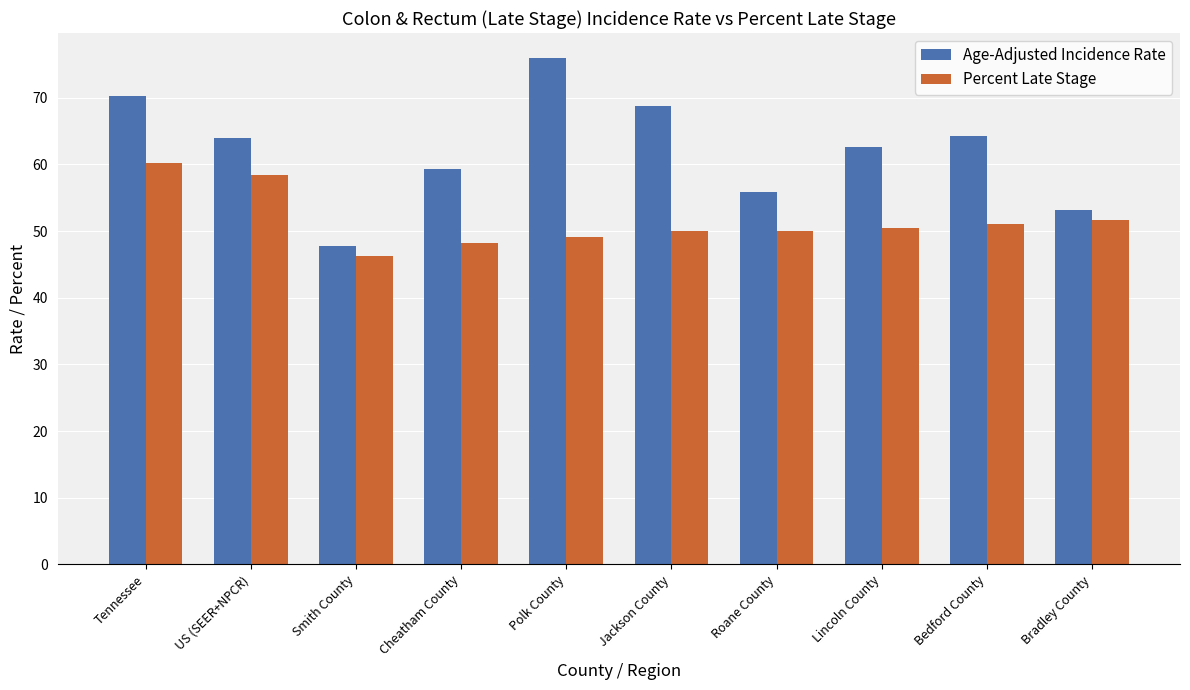

What is the sum of all Percent Late Stage values?

515.3